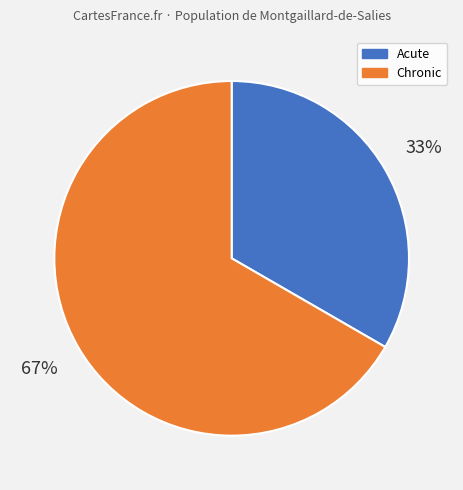

Is the sum of Chronic and Acute greater than half?

Yes